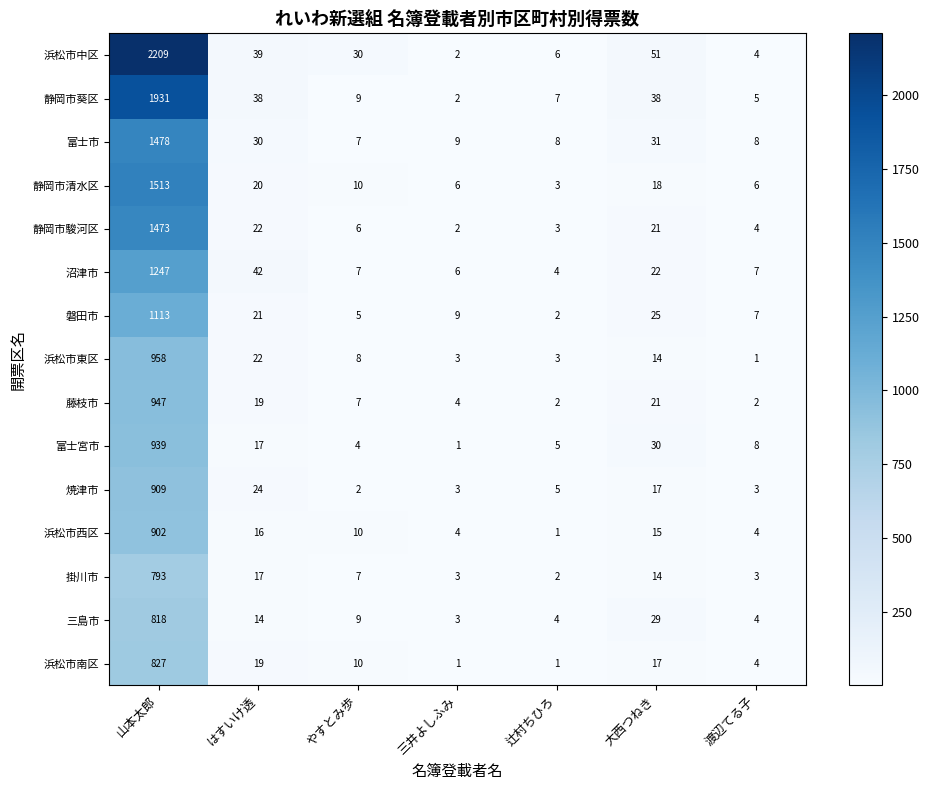

List the series in order of their peak value, highest first.

浜松市中区, 静岡市葵区, 静岡市清水区, 富士市, 静岡市駿河区, 沼津市, 磐田市, 浜松市東区, 藤枝市, 富士宮市, 焼津市, 浜松市西区, 浜松市南区, 三島市, 掛川市